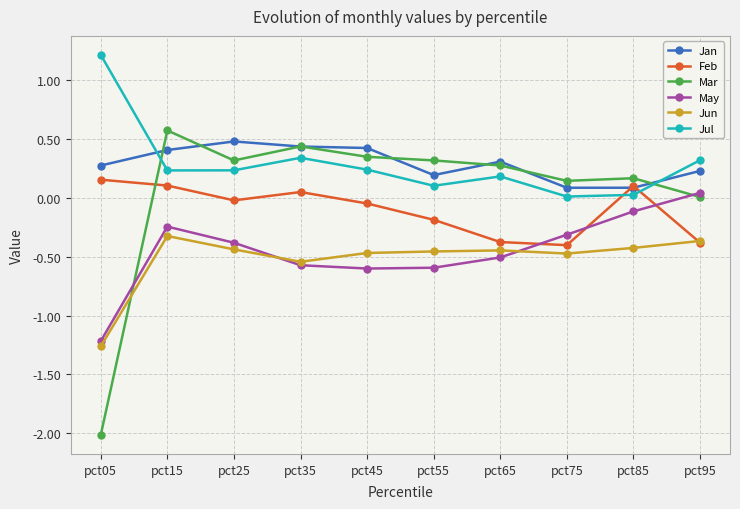

The May series shows -0.9 at pct65. True or false?

False